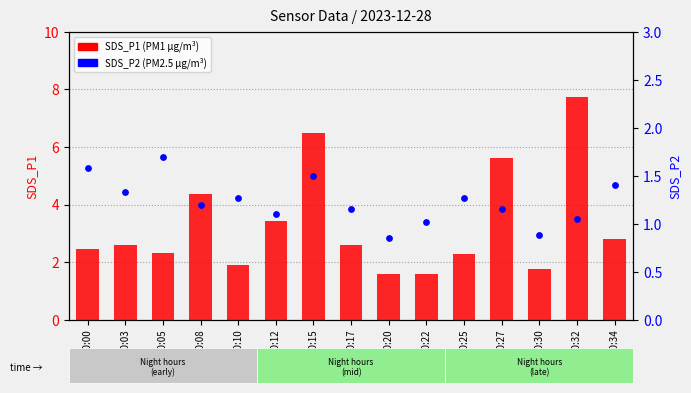

Which series contains the highest Y value?

SDS_P1 (PM1)